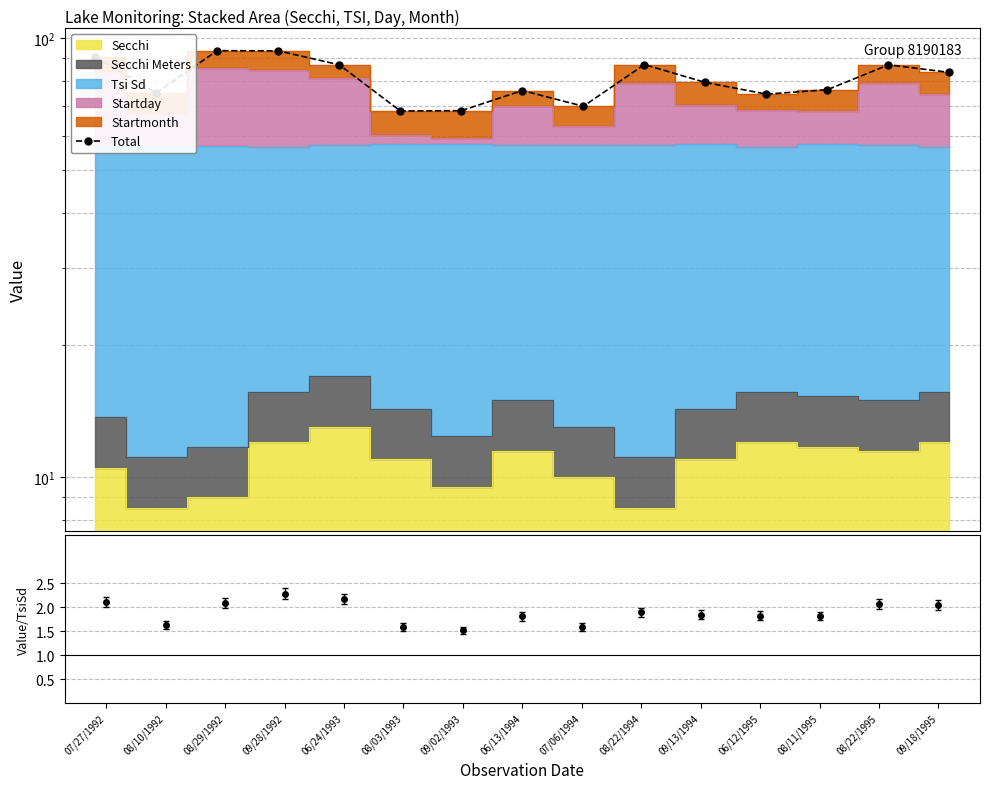

At which label does Total first exceed 79?

07/27/1992